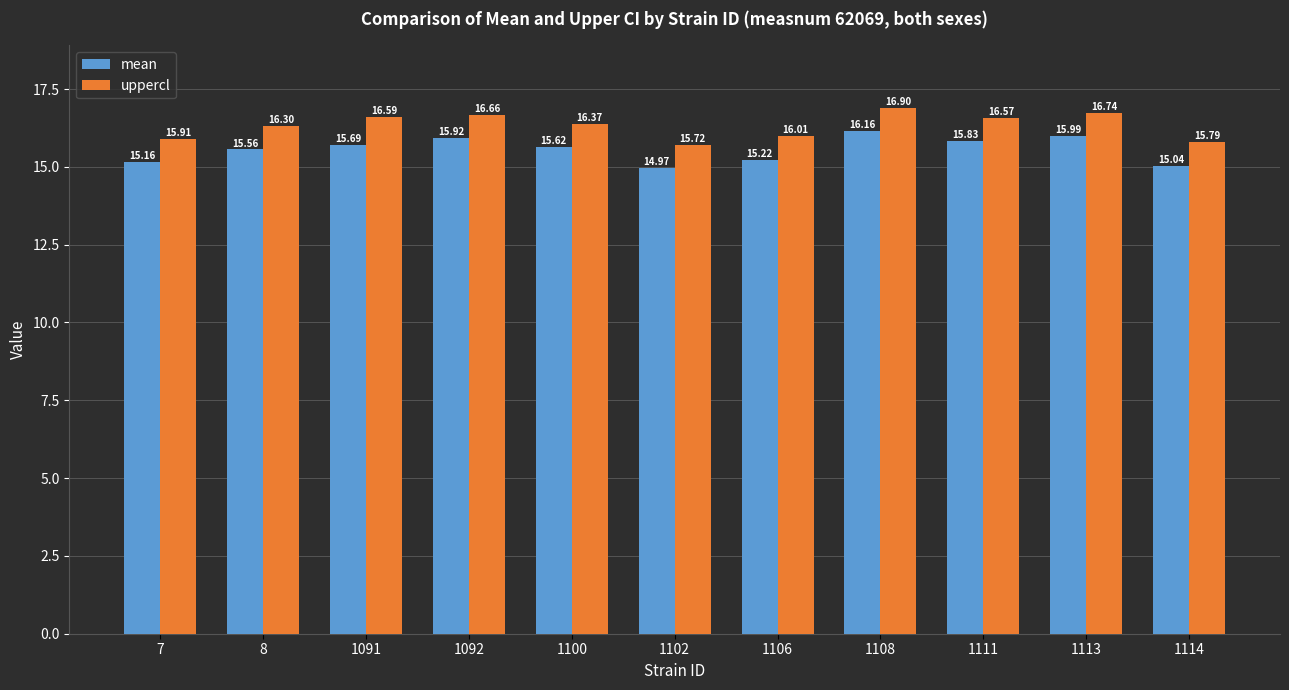

Is the value of mean at 1100 greater than the value of uppercl at 1091?

No